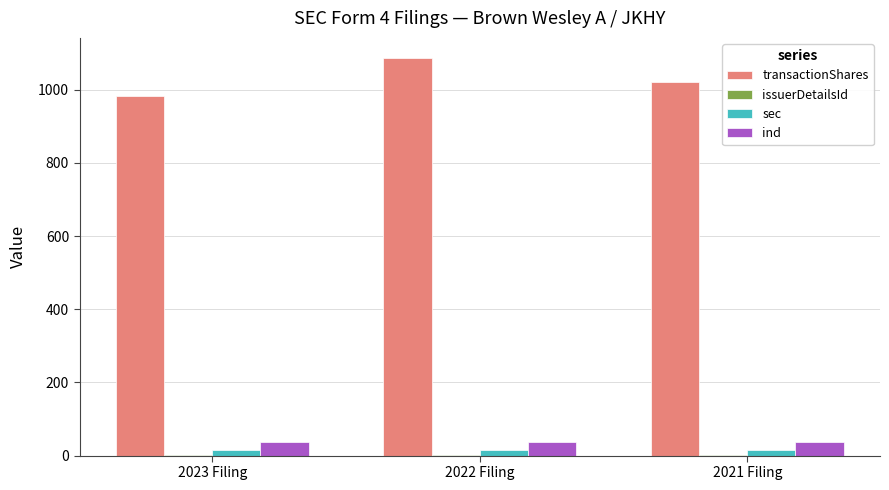

Is it true that ind equals 36 at 2022 Filing?

True